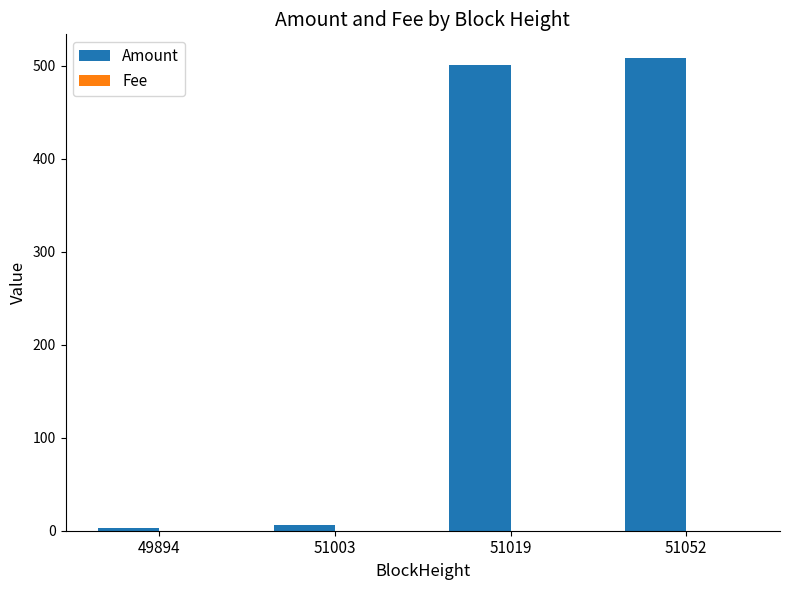

The value of Amount at 51052 is 508.5. True or false?

True